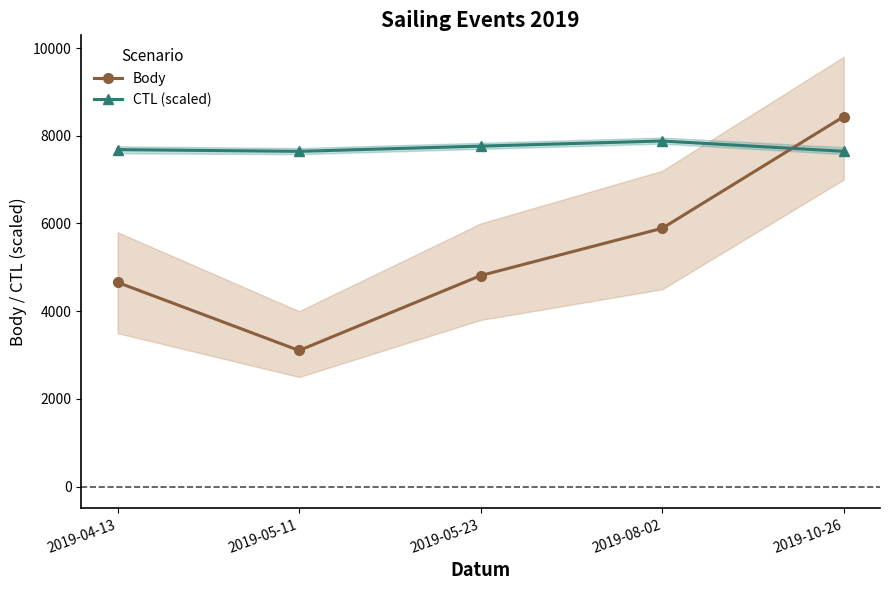

What position from the left is 2019-08-02?

4